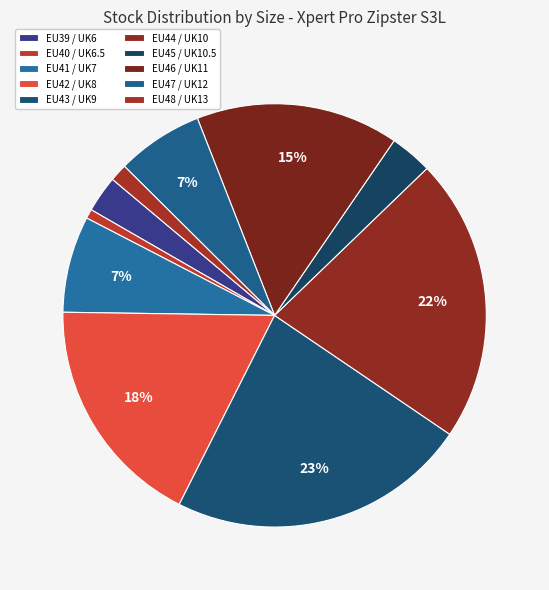

To the nearest percent, what is the difference between the largest and smallest slice percentages?

22%